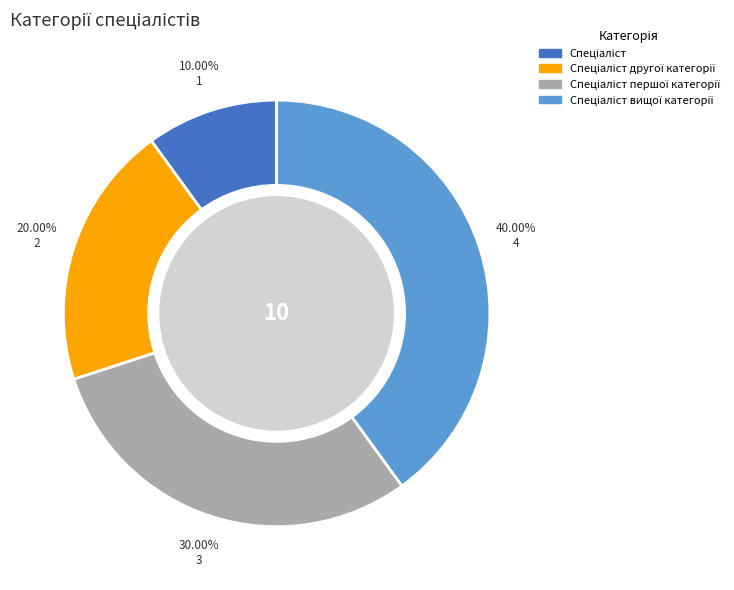

How many slices are in this pie chart?

4